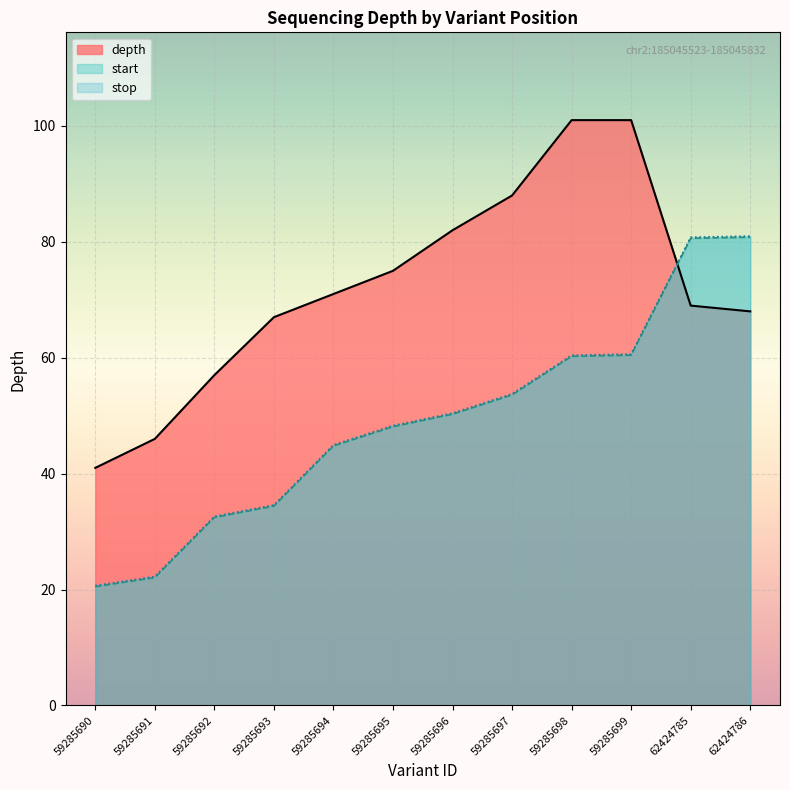

Between which two adjacent categories do depth and stop first intersect?

59285699 and 62424785